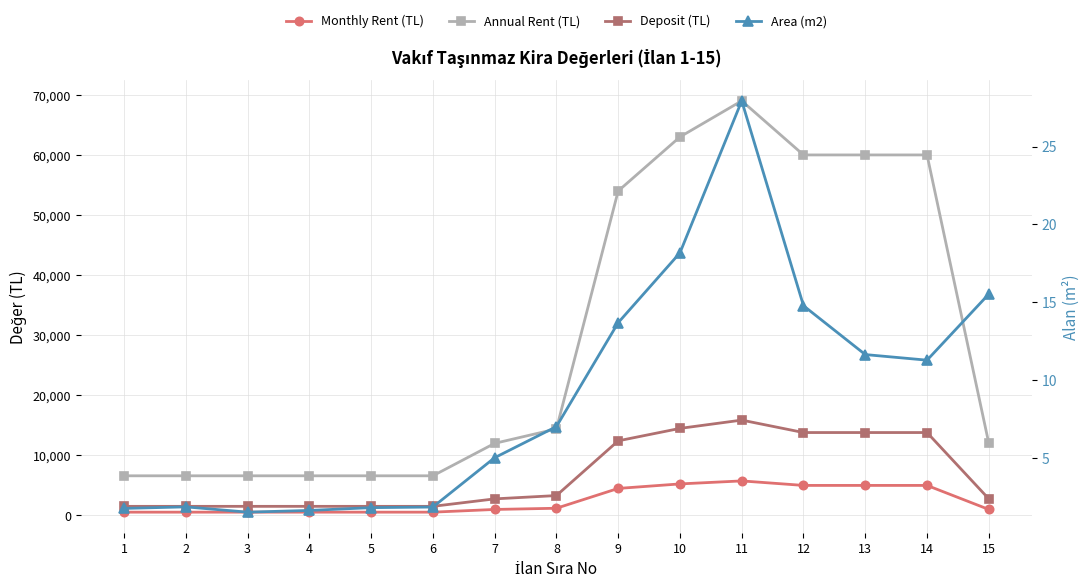

What is the total value across all series at 4?

8669.6